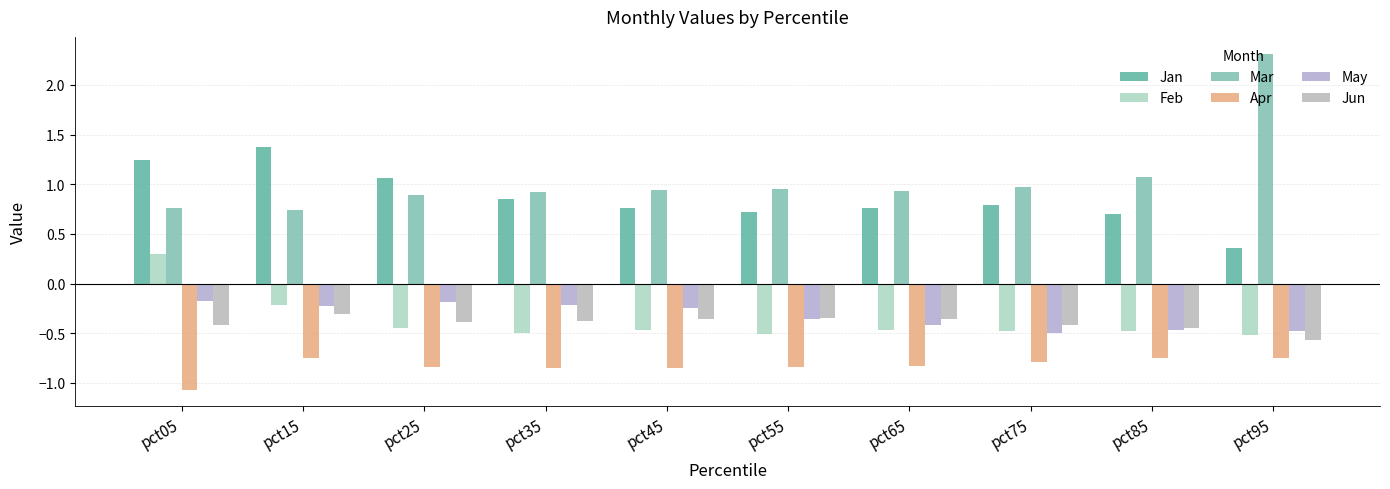

Reading left to right, what are all the values shown in this chart?

Jan: pct05=1.2	pct15=1.4	pct25=1.1	pct35=0.8	pct45=0.8	pct55=0.7	pct65=0.8	pct75=0.8	pct85=0.7	pct95=0.4
Feb: pct05=0.3	pct15=-0.2	pct25=-0.4	pct35=-0.5	pct45=-0.5	pct55=-0.5	pct65=-0.5	pct75=-0.5	pct85=-0.5	pct95=-0.5
Mar: pct05=0.8	pct15=0.7	pct25=0.9	pct35=0.9	pct45=0.9	pct55=1.0	pct65=0.9	pct75=1.0	pct85=1.1	pct95=2.3
Apr: pct05=-1.1	pct15=-0.8	pct25=-0.8	pct35=-0.8	pct45=-0.8	pct55=-0.8	pct65=-0.8	pct75=-0.8	pct85=-0.7	pct95=-0.8
May: pct05=-0.2	pct15=-0.2	pct25=-0.2	pct35=-0.2	pct45=-0.2	pct55=-0.4	pct65=-0.4	pct75=-0.5	pct85=-0.5	pct95=-0.5
Jun: pct05=-0.4	pct15=-0.3	pct25=-0.4	pct35=-0.4	pct45=-0.4	pct55=-0.4	pct65=-0.4	pct75=-0.4	pct85=-0.5	pct95=-0.6